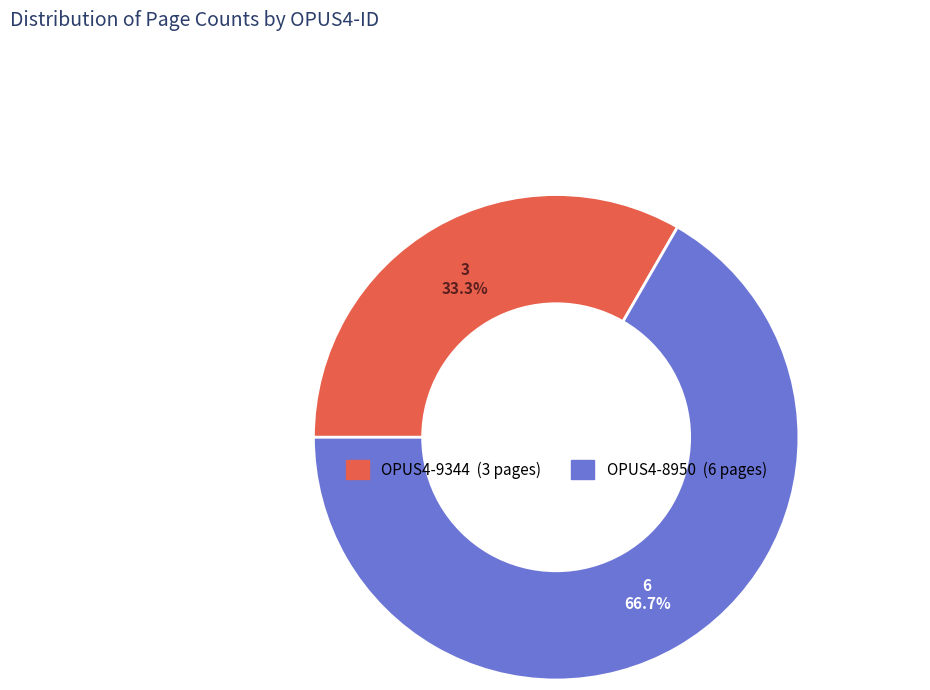

Which category has the smallest portion of the pie?

OPUS4-9344